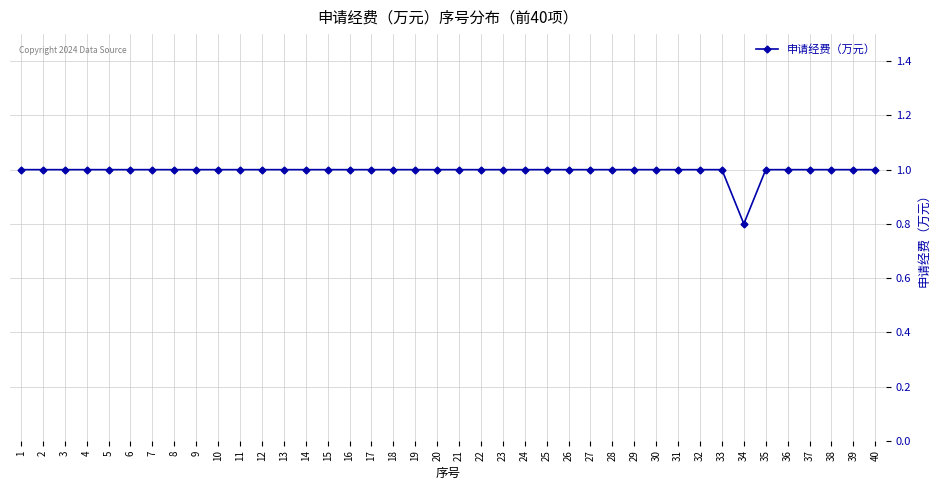

Is it true that the value at 2 is 1.0?

True